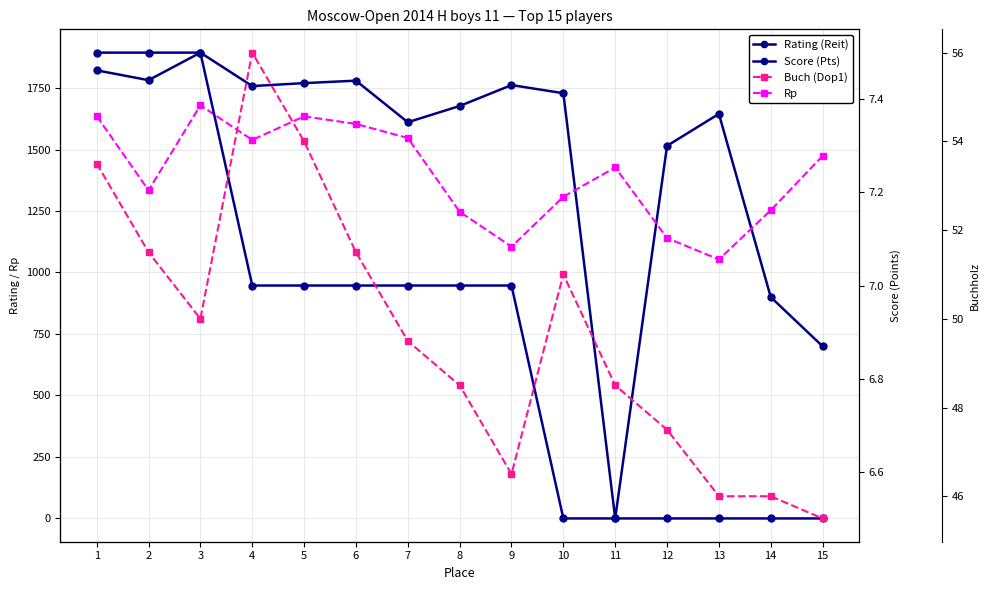

Between which two adjacent categories do Rating (Reit) and Rp first intersect?

10 and 11